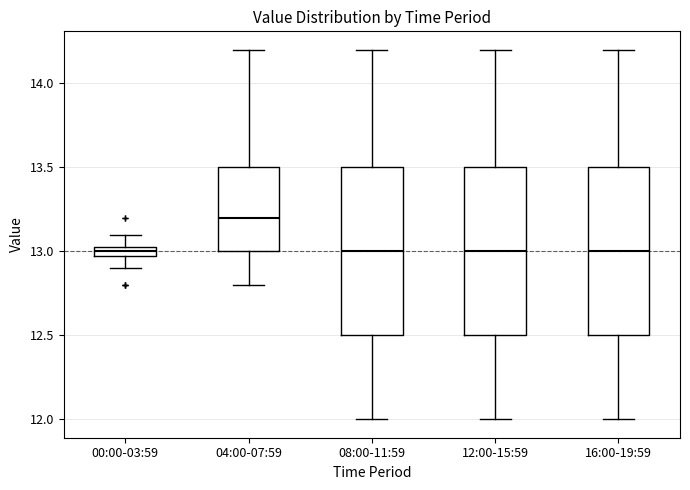

Which box's median line is the highest?

04:00-07:59